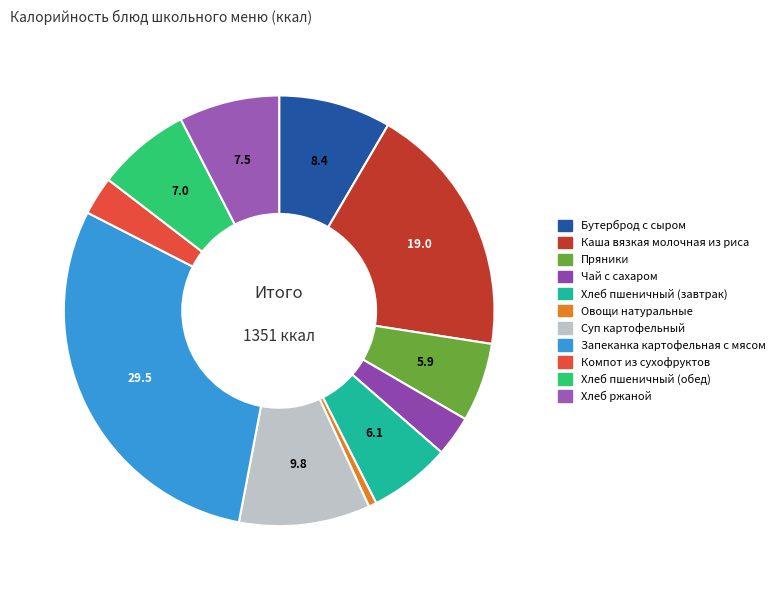

To the nearest percent, what portion does Суп картофельный represent?

10%